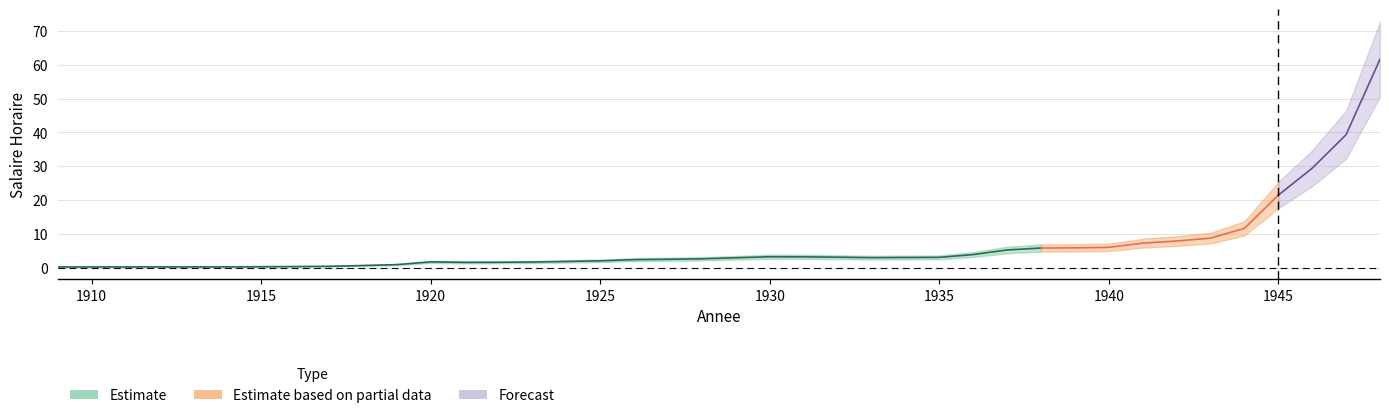

Is it true that the value at 1917 is 0.3?

False